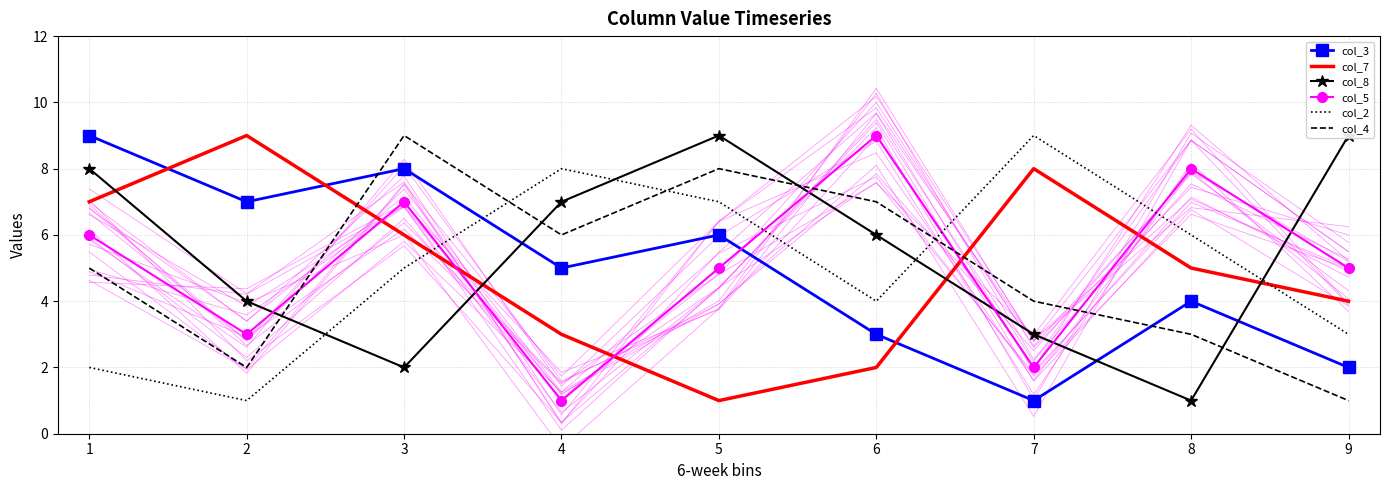

What are all the series names shown in the legend?

col_3, col_7, col_8, col_5, col_2, col_4